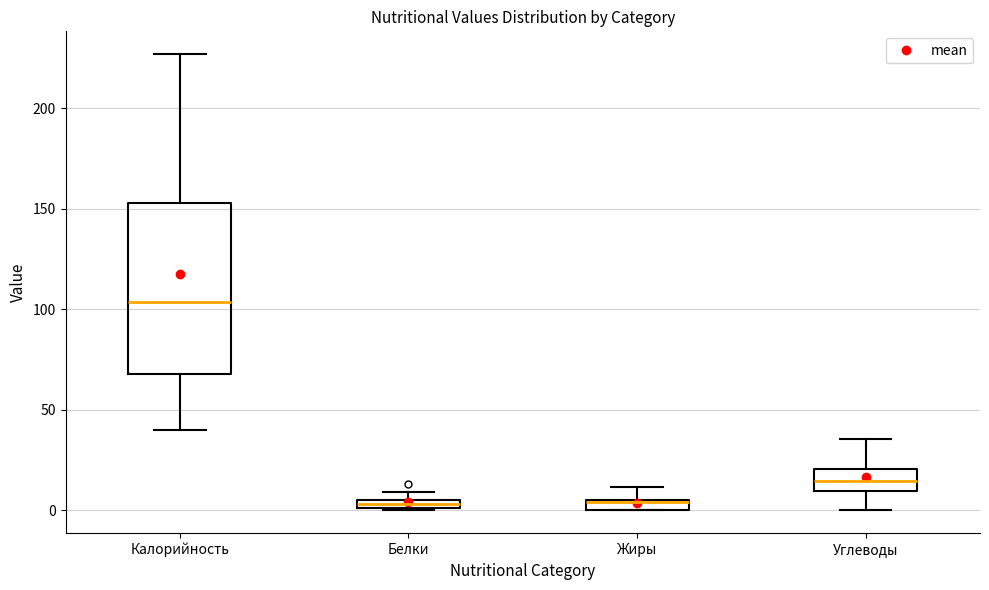

Which box is the tallest, from its lower edge to its upper edge?

Калорийность